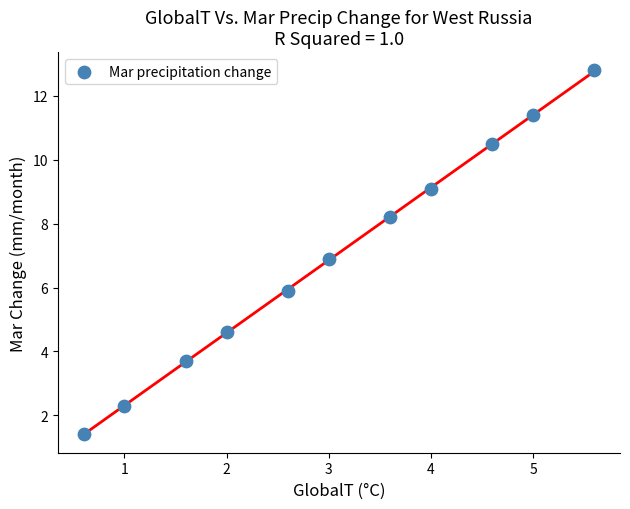

What is the range of X values (max minus min)?

5.0